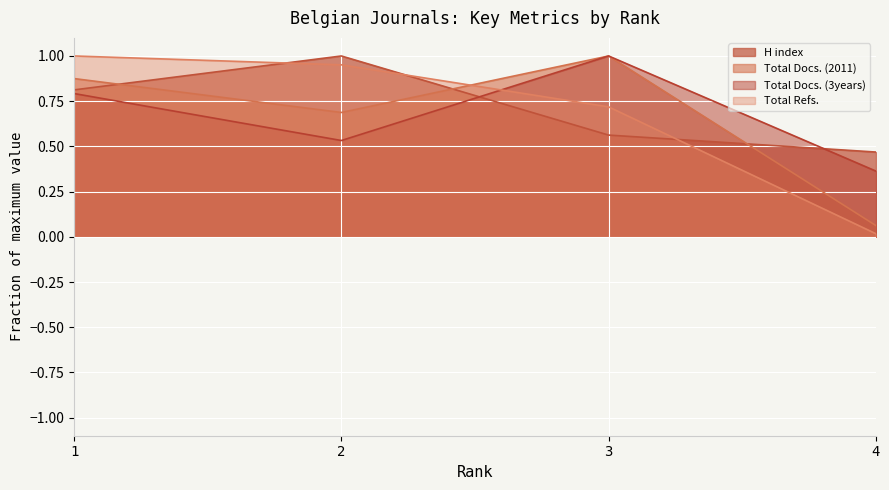

List the series in order of their peak value, highest first.

H index, Total Docs. (2011), Total Docs. (3years), Total Refs.